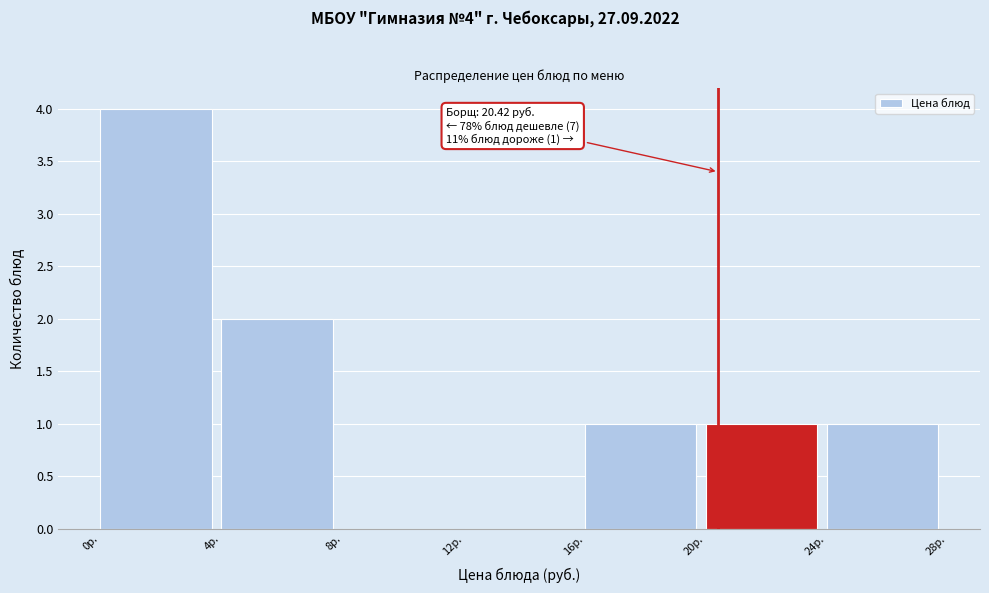

Which range on the x-axis has the tallest bar?

0 to 4